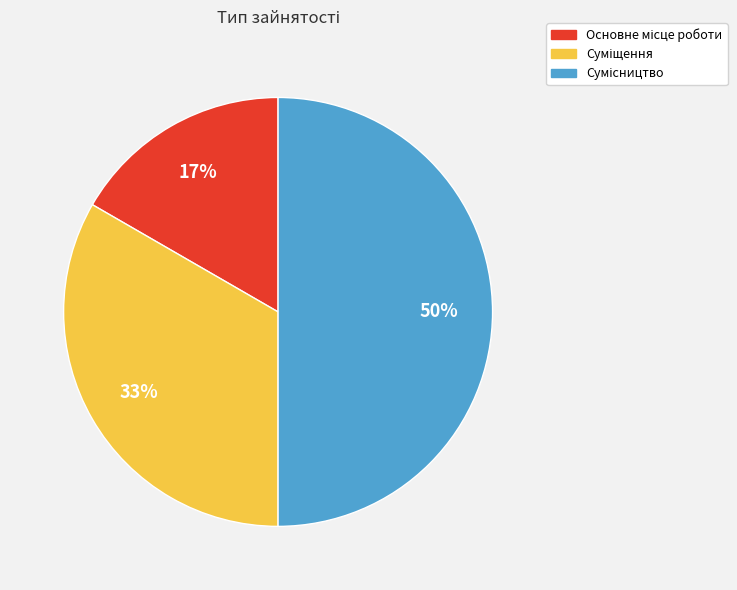

To the nearest percent, what is the average slice percentage?

33%